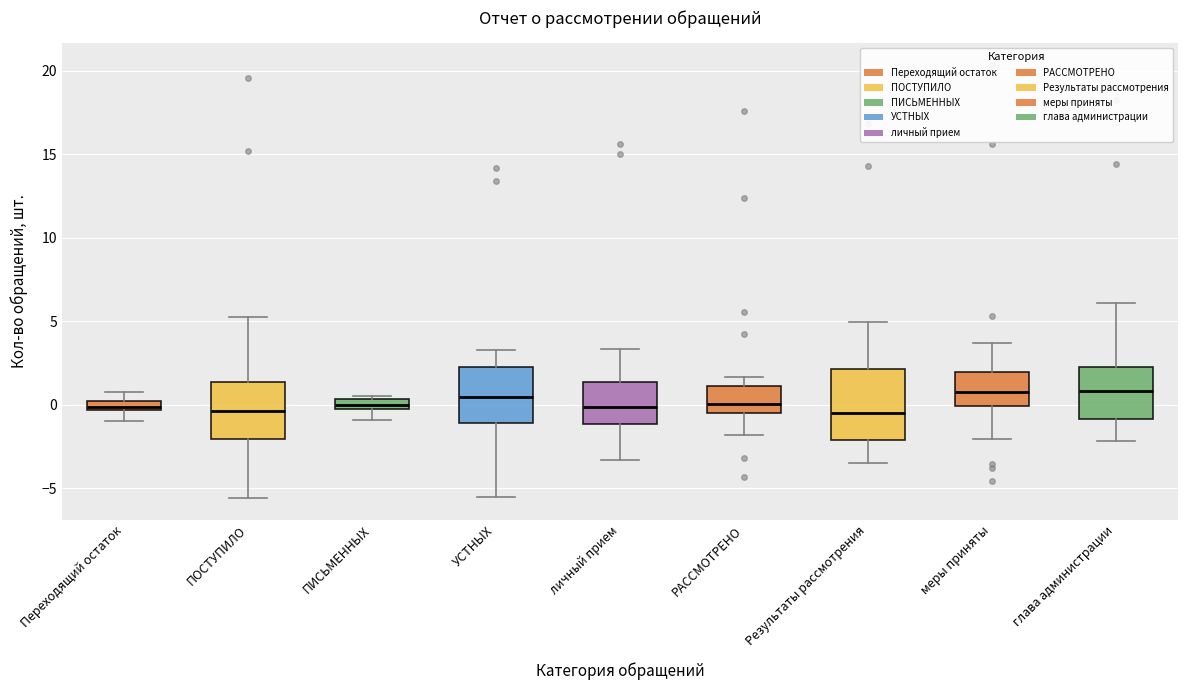

Where is the upper edge of the box for ПОСТУПИЛО on the y-axis? The values are not printed on the chart, so give them approximately, as read against the axis.

1.5